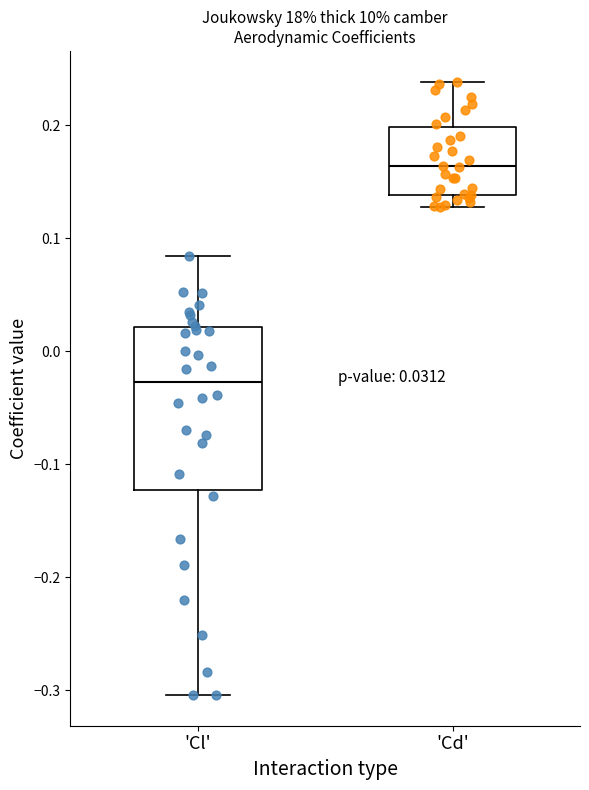

Which box is the tallest, from its lower edge to its upper edge?

'Cl'